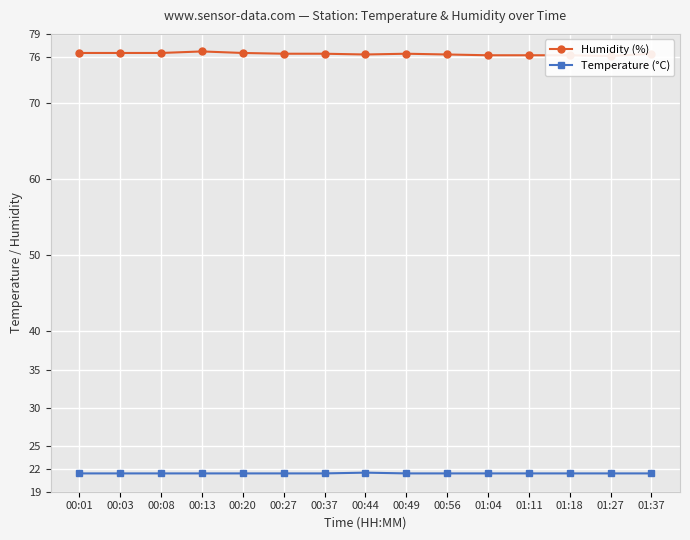

Is the value of Temperature (°C) at 00:44 greater than the value of Humidity (%) at 00:27?

No